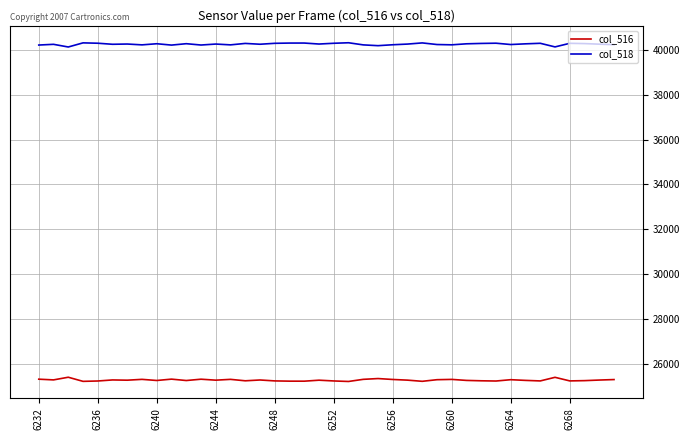

Rank the series by their maximum value, from lowest to highest.

col_516, col_518